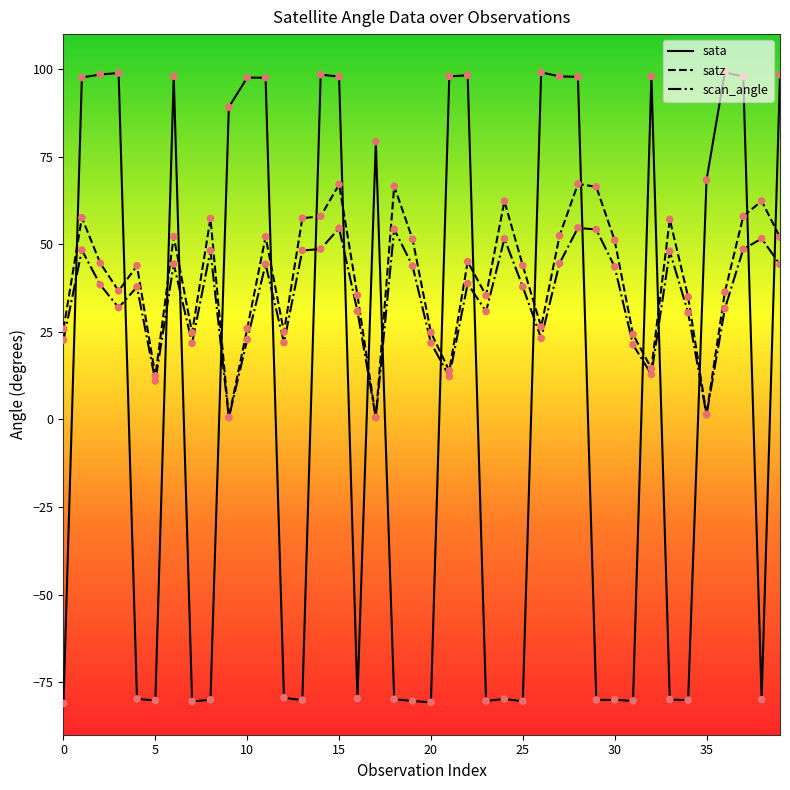

What are all the series names shown in the legend?

sata, satz, scan_angle